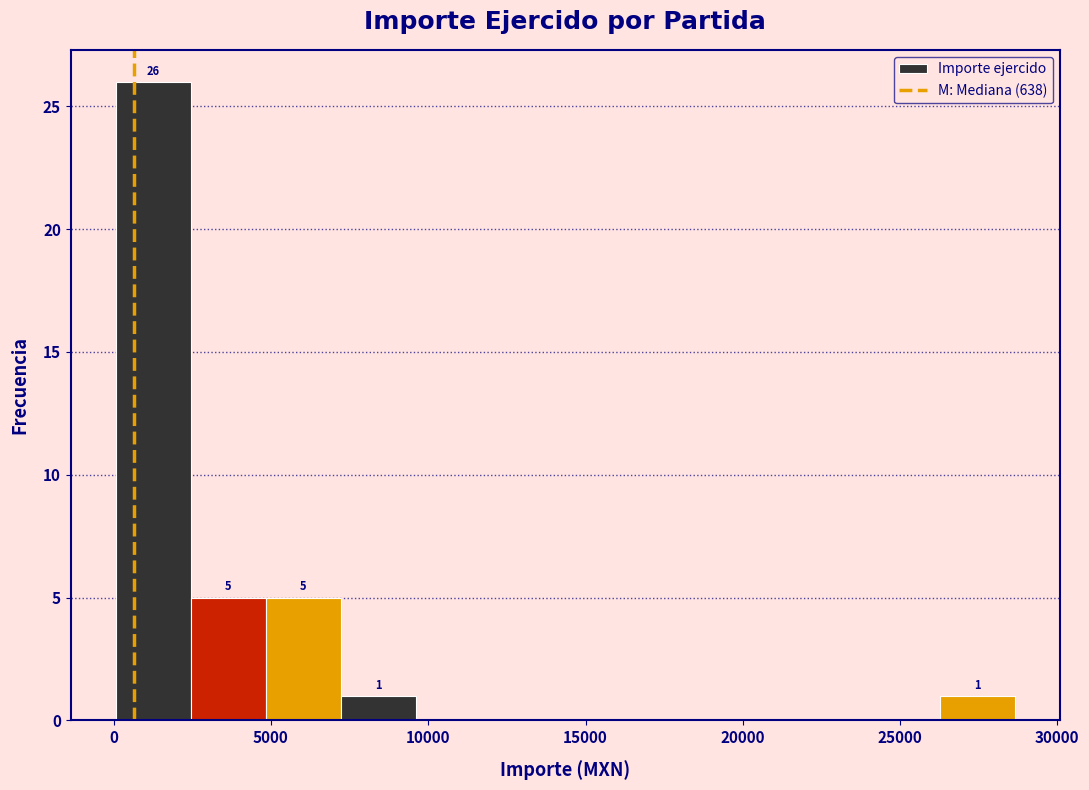

Over which range of the x-axis is the bar tallest?

0 to 2500